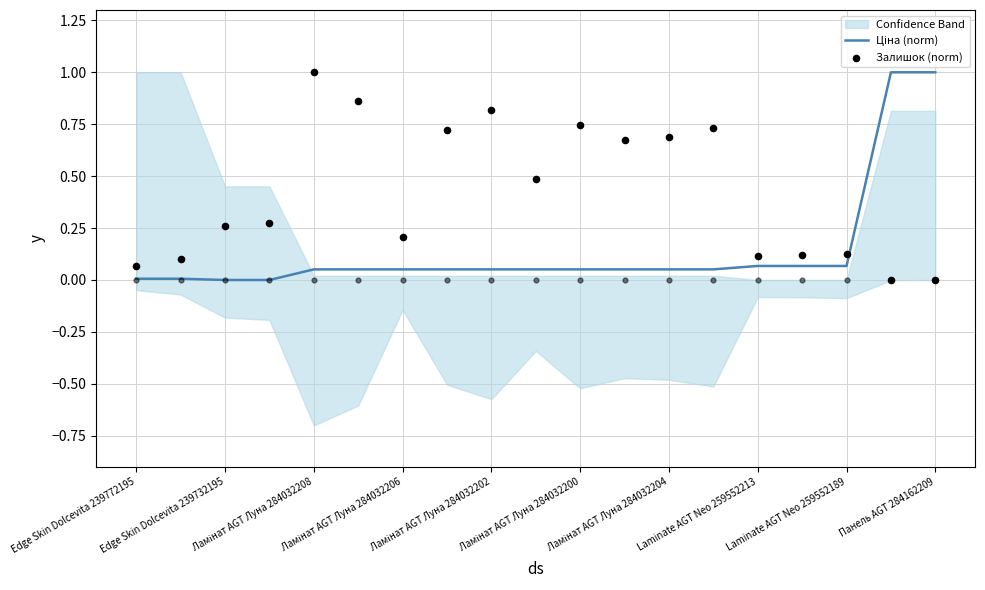

Which series has the largest Y range (max minus min)?

Ціна (norm)